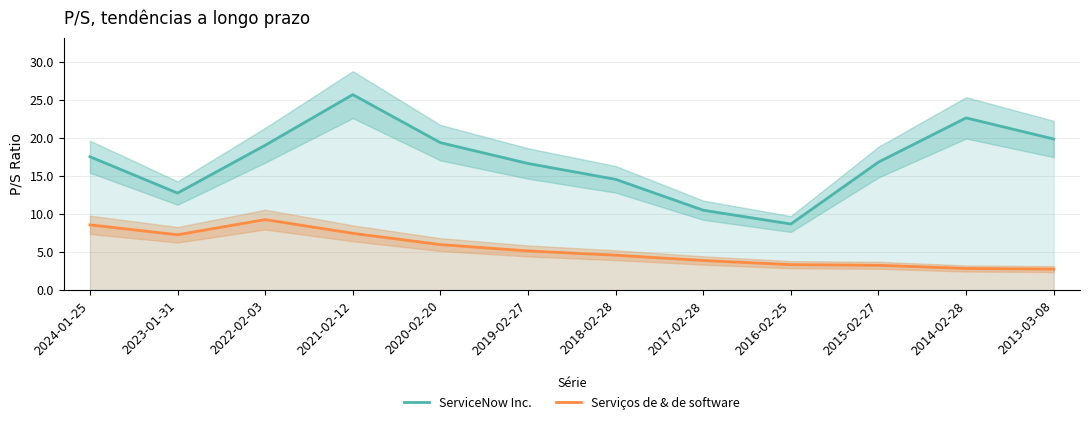

At which category does the chart reach its peak across all series?

2021-02-12